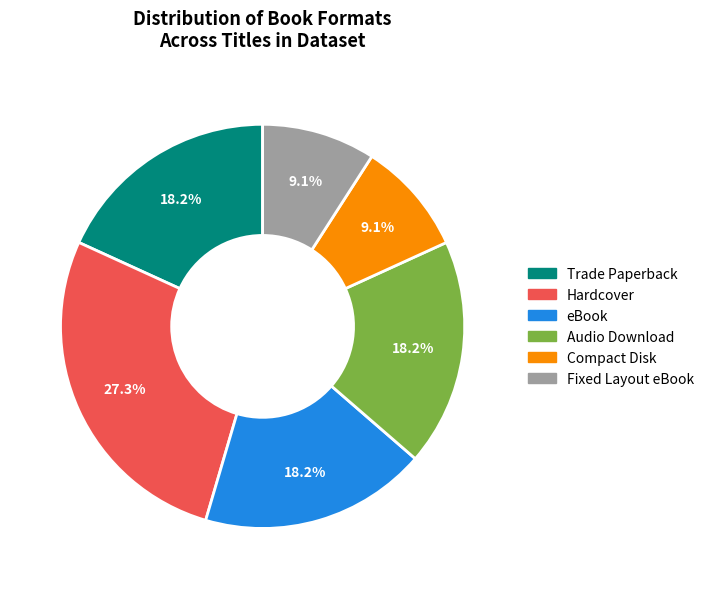

Does any single category account for the majority?

No